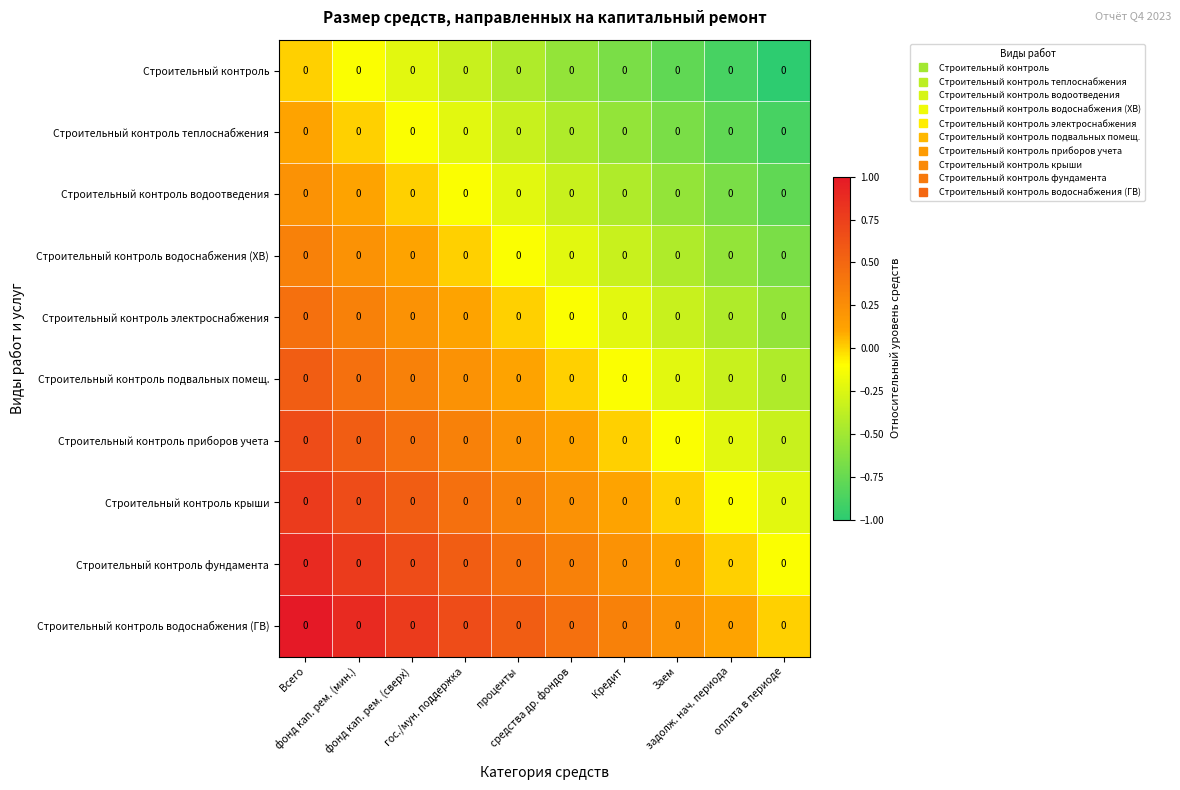

Between Всего and Заем, which series saw the biggest shift?

Строительный контроль